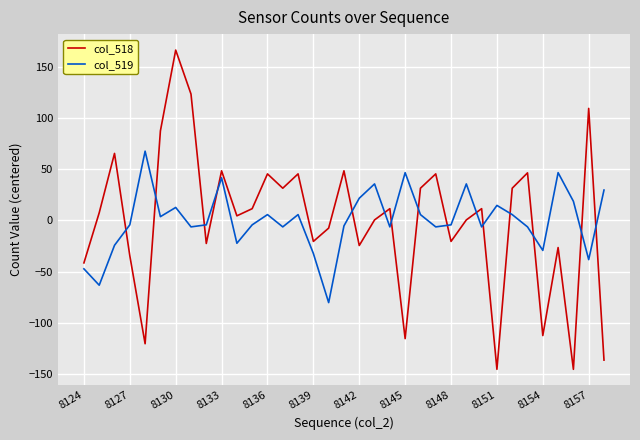

How many lines are shown in the chart?

2